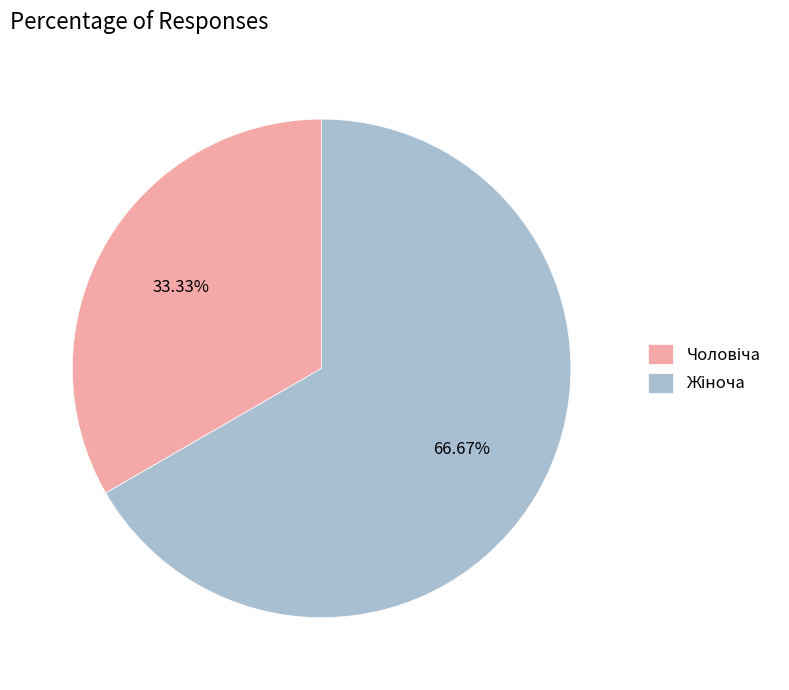

Is there a majority slice in this chart?

Yes